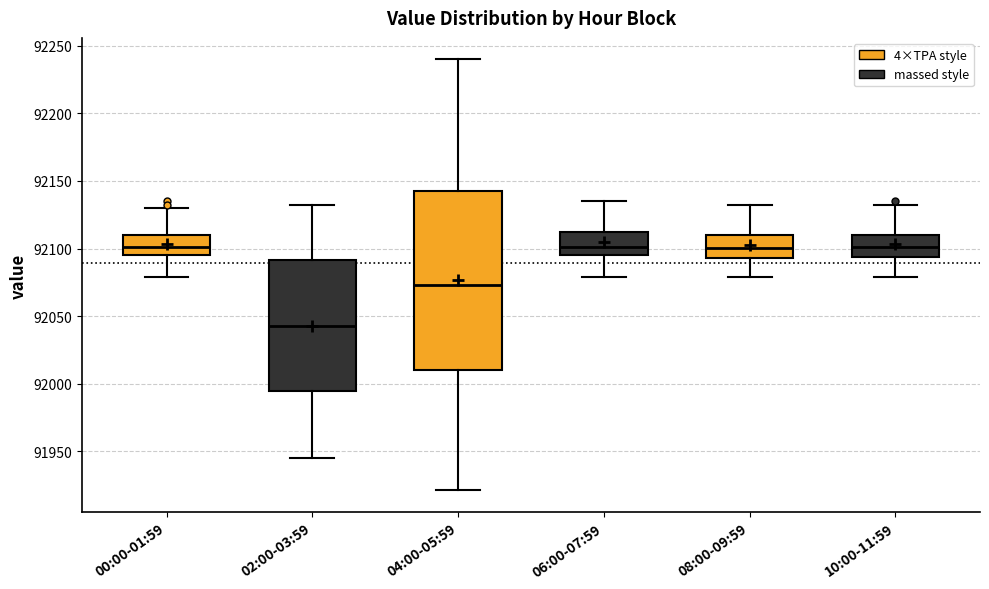

Where is the upper edge of the box for 04:00-05:59 on the y-axis? The values are not printed on the chart, so give them approximately, as read against the axis.

92145